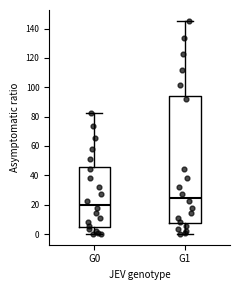

Reading left to right, transcribe this box plot: for each box, give where its median line is, the range the box spans, and where its two whiskers end, as read against the y-axis. The values are not printed on the chart, so give them approximately, as read against the axis.

G0: median 20, box 4 to 46, whiskers 0 to 82
G1: median 24, box 8 to 94, whiskers 0 to 146